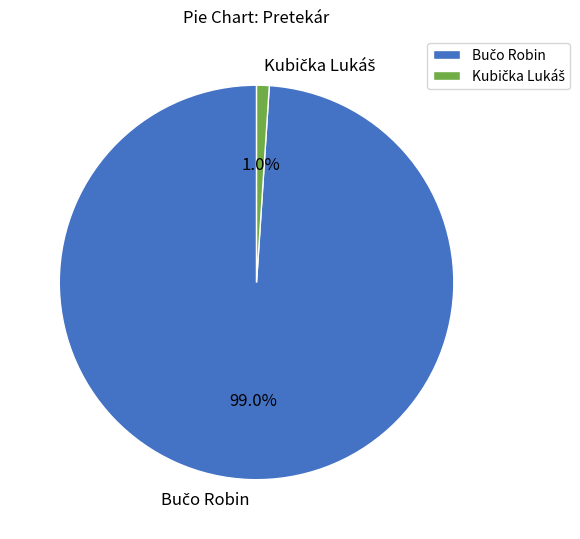

To the nearest percent, what is the average slice percentage?

50%